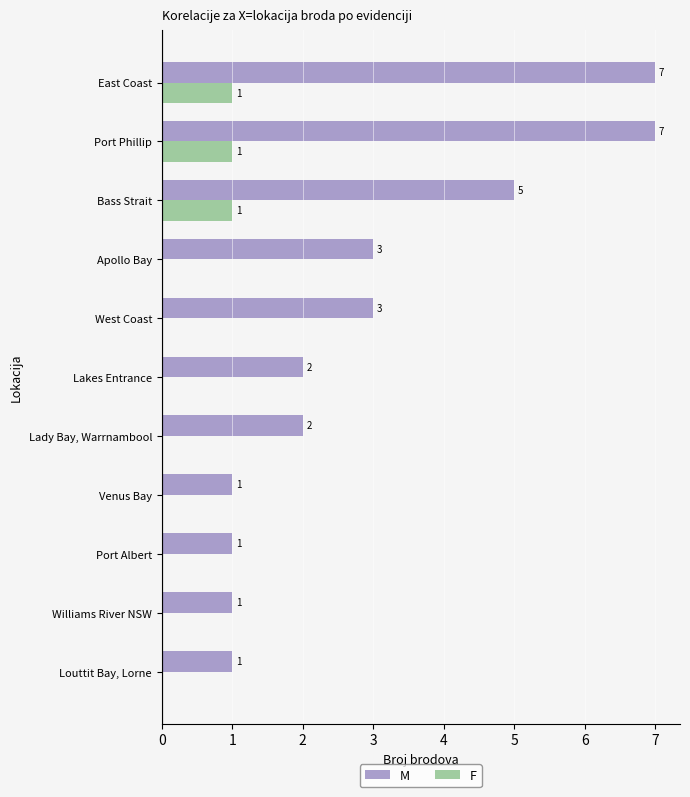

What are all the series names shown in the legend?

M, F